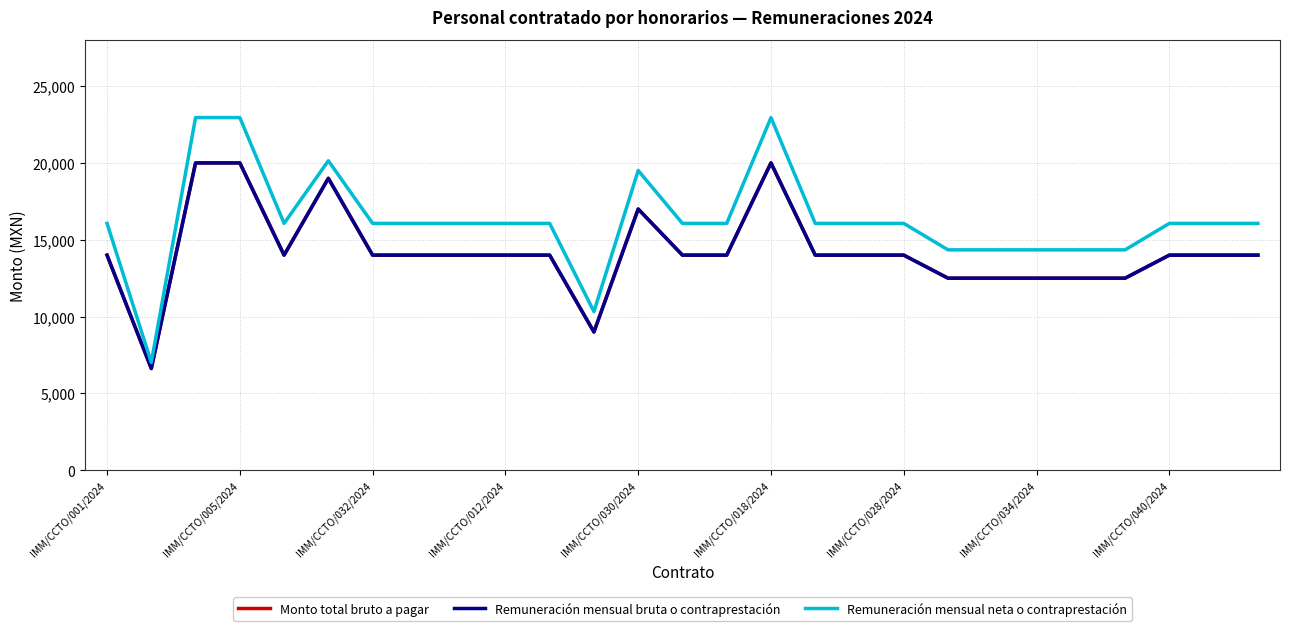

What is the smallest value displayed?

6623.0